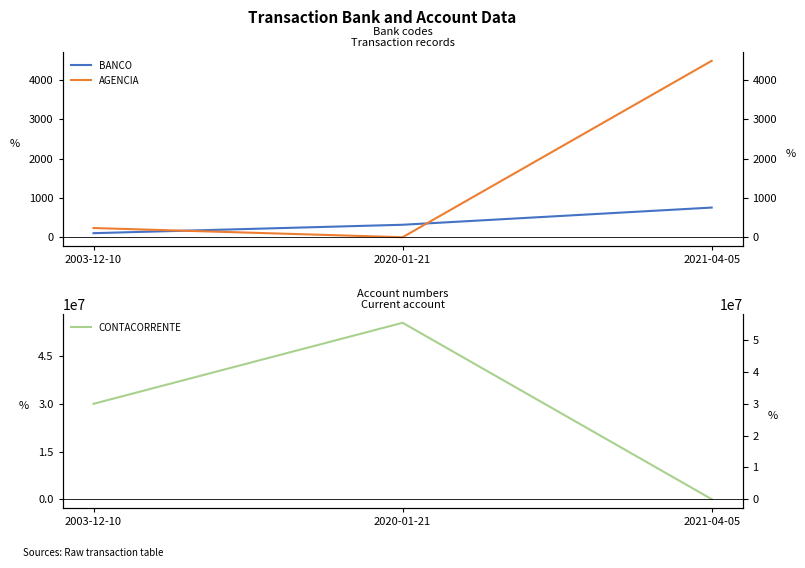

Which series has the largest total across all categories?

CONTACORRENTE